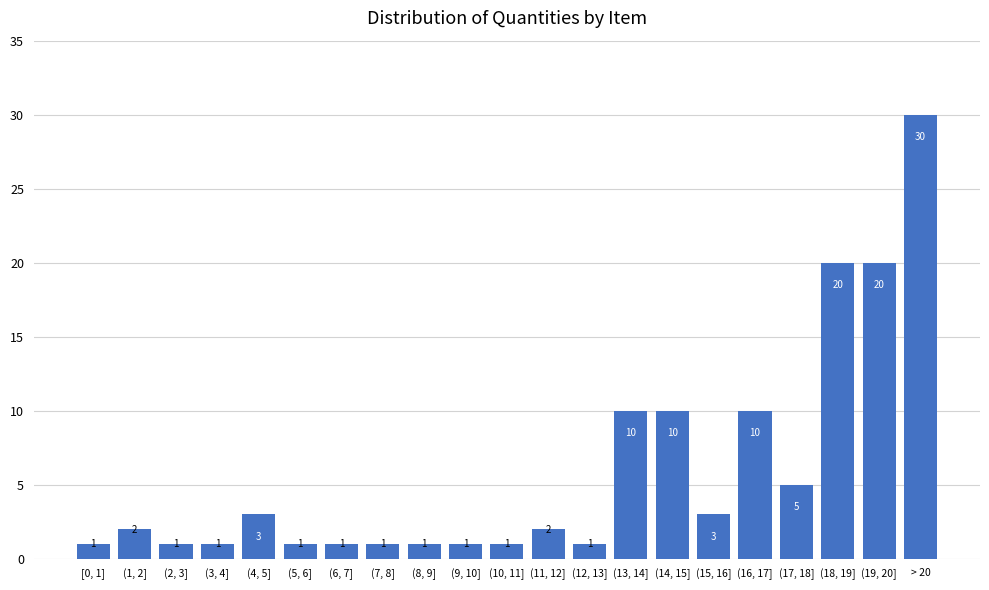

Reading left to right, transcribe all the data shown in this chart.

[0, 1]=1	(1, 2]=2	(2, 3]=1	(3, 4]=1	(4, 5]=3	(5, 6]=1	(6, 7]=1	(7, 8]=1	(8, 9]=1	(9, 10]=1	(10, 11]=1	(11, 12]=2	(12, 13]=1	(13, 14]=10	(14, 15]=10	(15, 16]=3	(16, 17]=10	(17, 18]=5	(18, 19]=20	(19, 20]=20	> 20=30